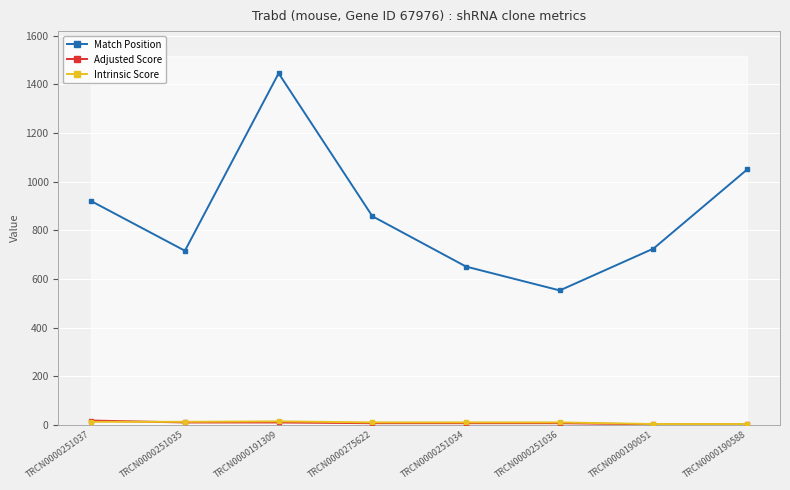

Count the number of data series in this chart.

3